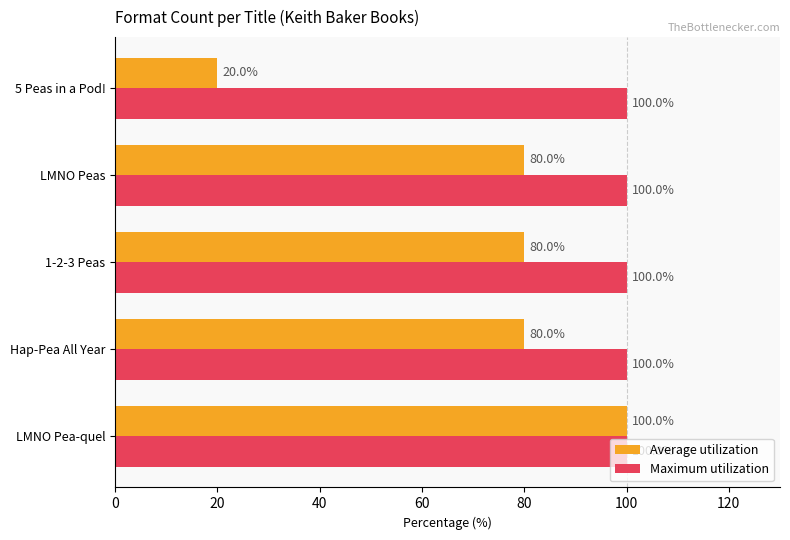

Which series has the widest spread of values?

Average utilization